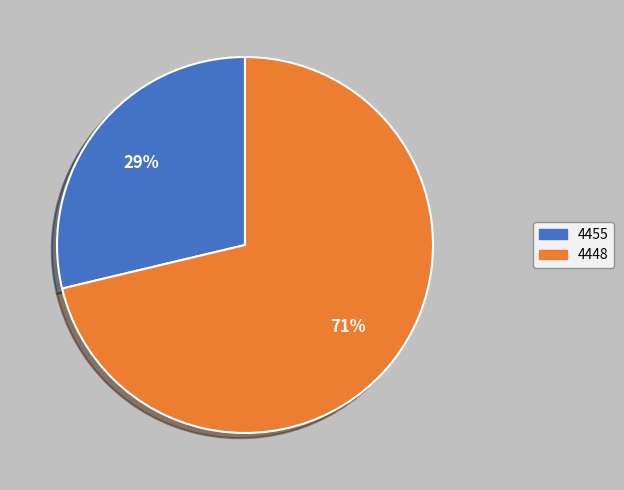

To the nearest percent, what is the difference between the largest and smallest slice percentages?

43%